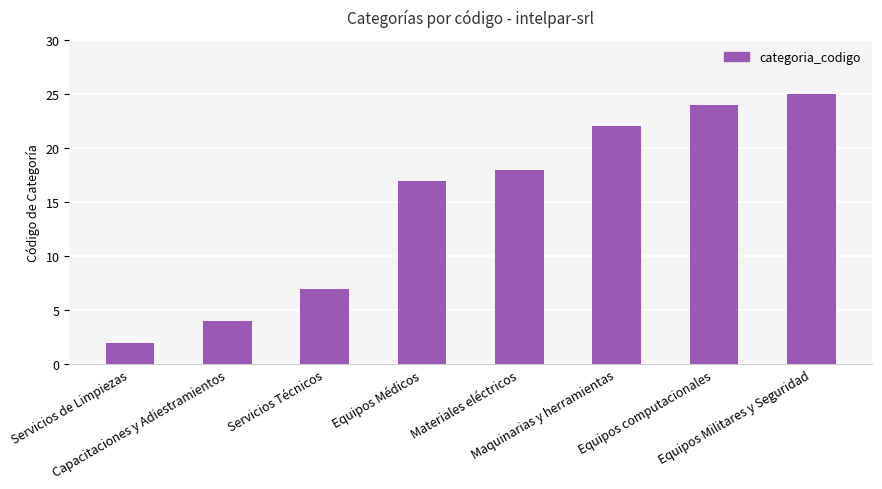

List the labels in order of value, smallest first.

Servicios de Limpiezas, Capacitaciones y Adiestramientos, Servicios Técnicos, Equipos Médicos, Materiales eléctricos, Maquinarias y herramientas, Equipos computacionales, Equipos Militares y Seguridad